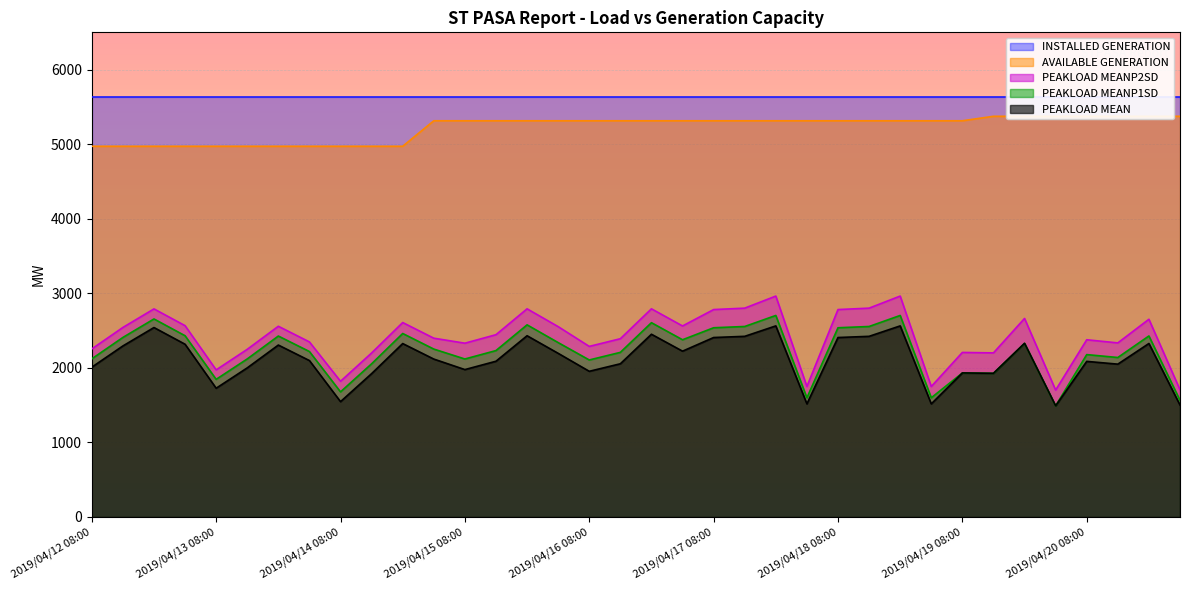

True or false: PEAKLOAD MEAN and AVAILABLE GENERATION intersect in this chart.

False